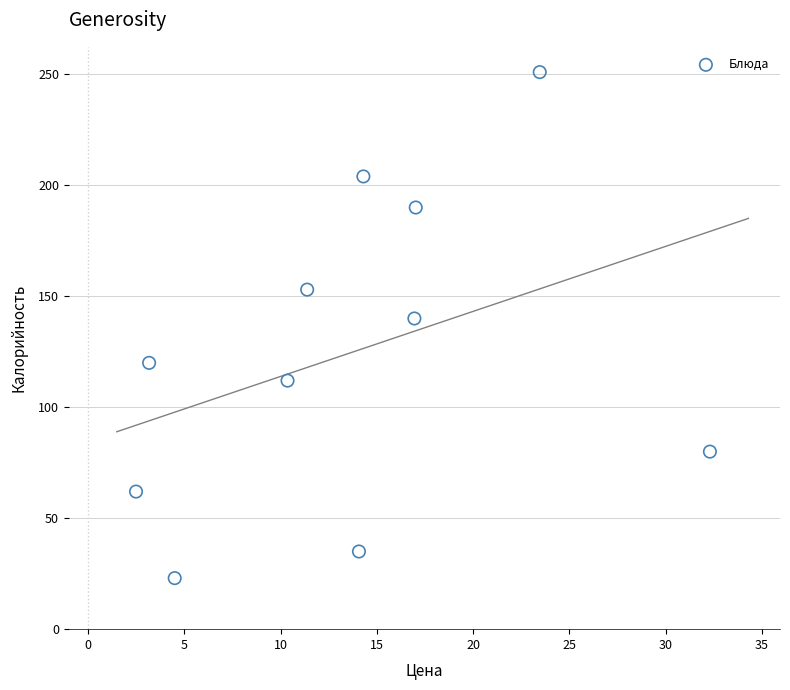

What is the range of Y values (max minus min)?

228